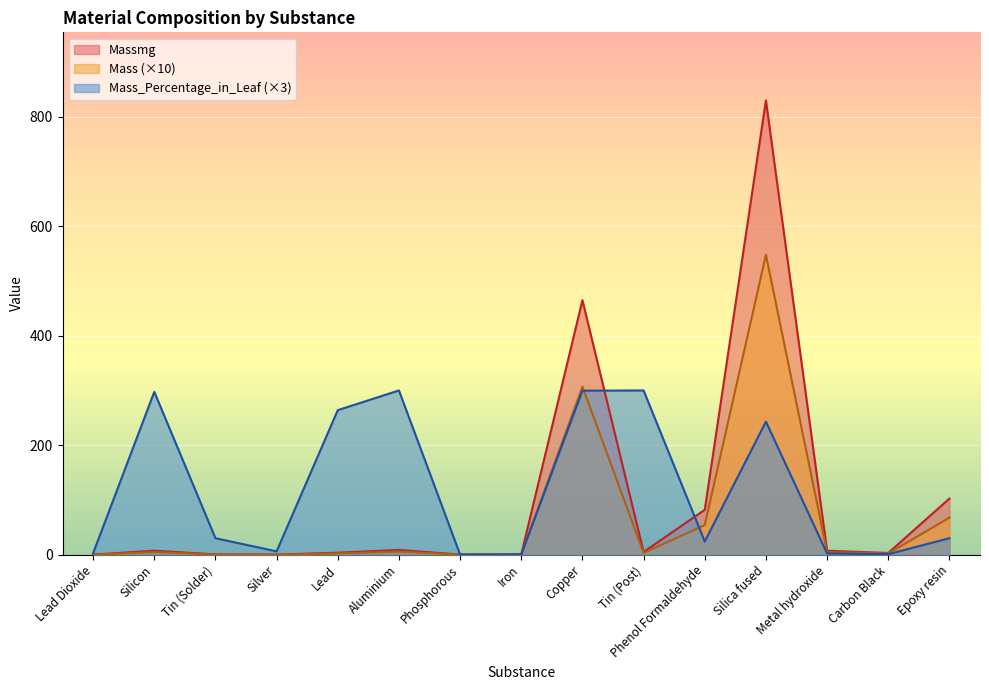

The Mass_Percentage_in_Leaf series shows 0.6 at Iron. True or false?

False